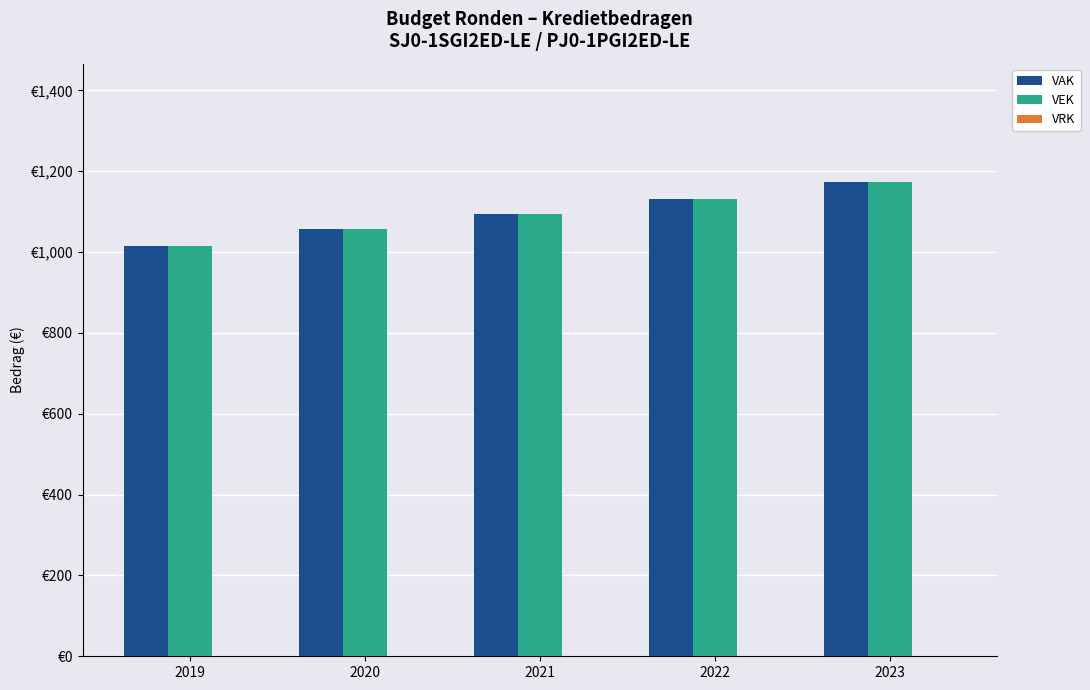

Are the bars grouped side by side (vs. stacked)?

Yes